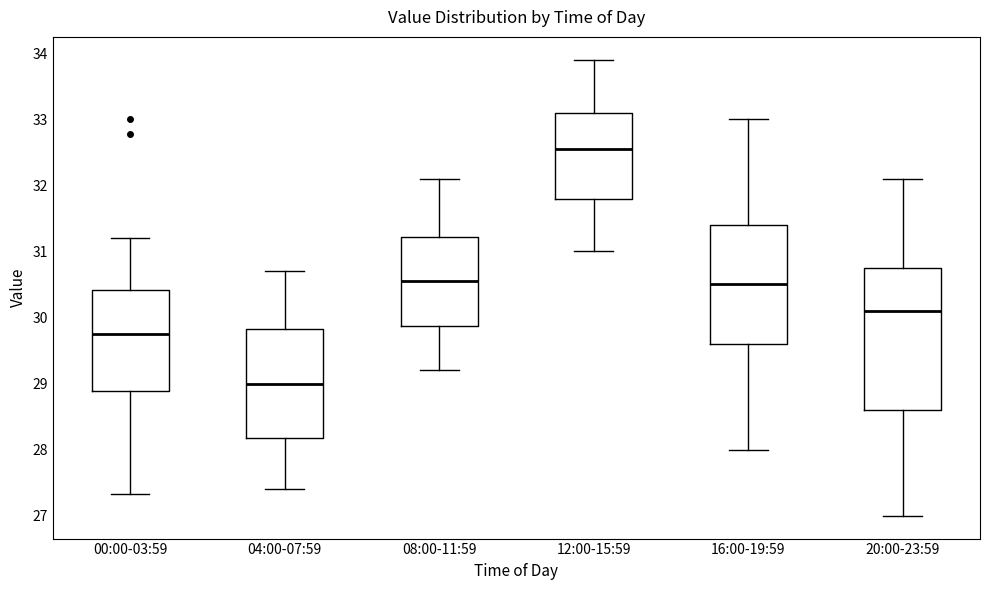

Reading left to right, transcribe this box plot: for each box, give where its median line is, the range the box spans, and where its two whiskers end, as read against the y-axis. The values are not printed on the chart, so give them approximately, as read against the axis.

00:00-03:59: median 29.8, box 28.9 to 30.4, whiskers 27.3 to 31.2
04:00-07:59: median 29.0, box 28.2 to 29.8, whiskers 27.4 to 30.7
08:00-11:59: median 30.6, box 29.9 to 31.2, whiskers 29.2 to 32.1
12:00-15:59: median 32.6, box 31.8 to 33.1, whiskers 31.0 to 33.9
16:00-19:59: median 30.5, box 29.6 to 31.4, whiskers 28.0 to 33.0
20:00-23:59: median 30.1, box 28.6 to 30.8, whiskers 27.0 to 32.1